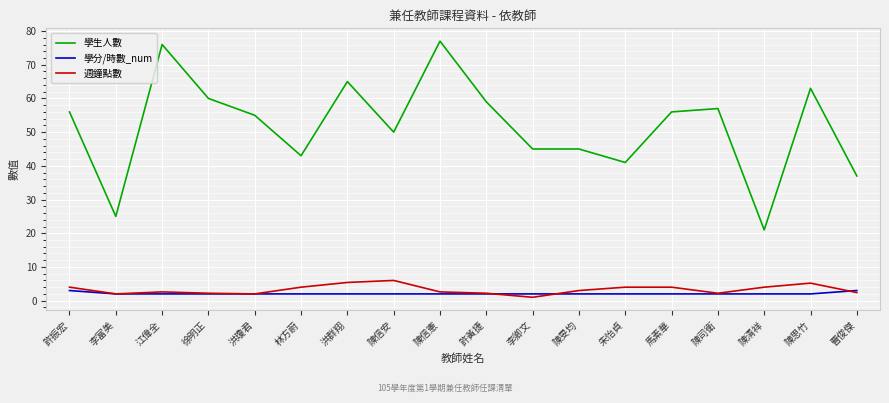

True or false: 學分/時數_num and 學生人數 intersect in this chart.

False